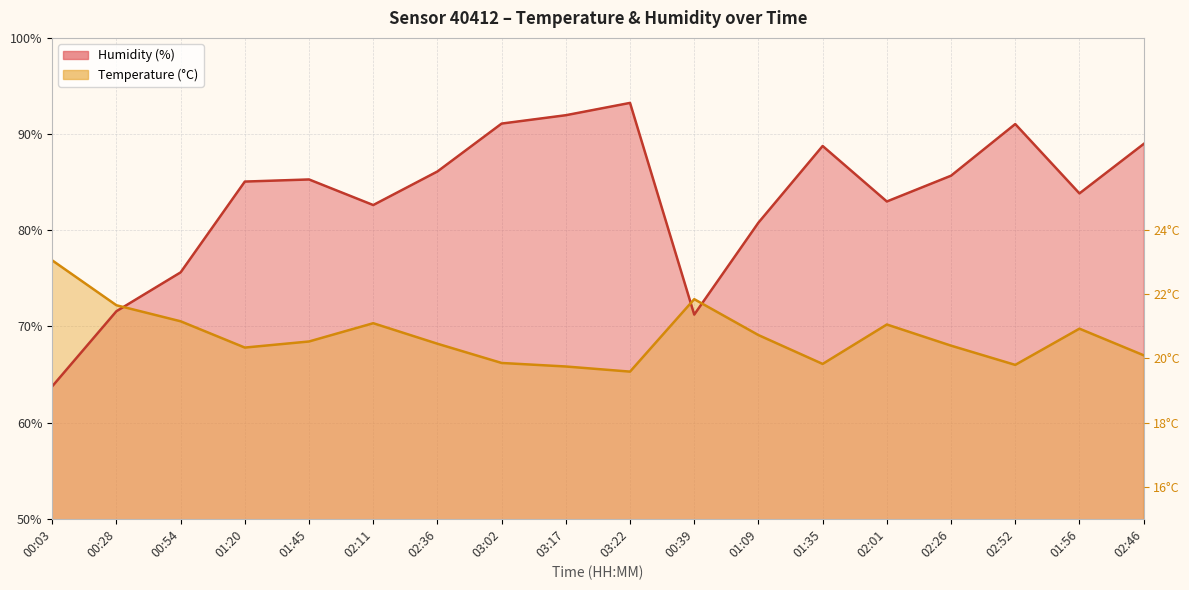

How many interior local valleys does the Temperature (°C) series have?

4